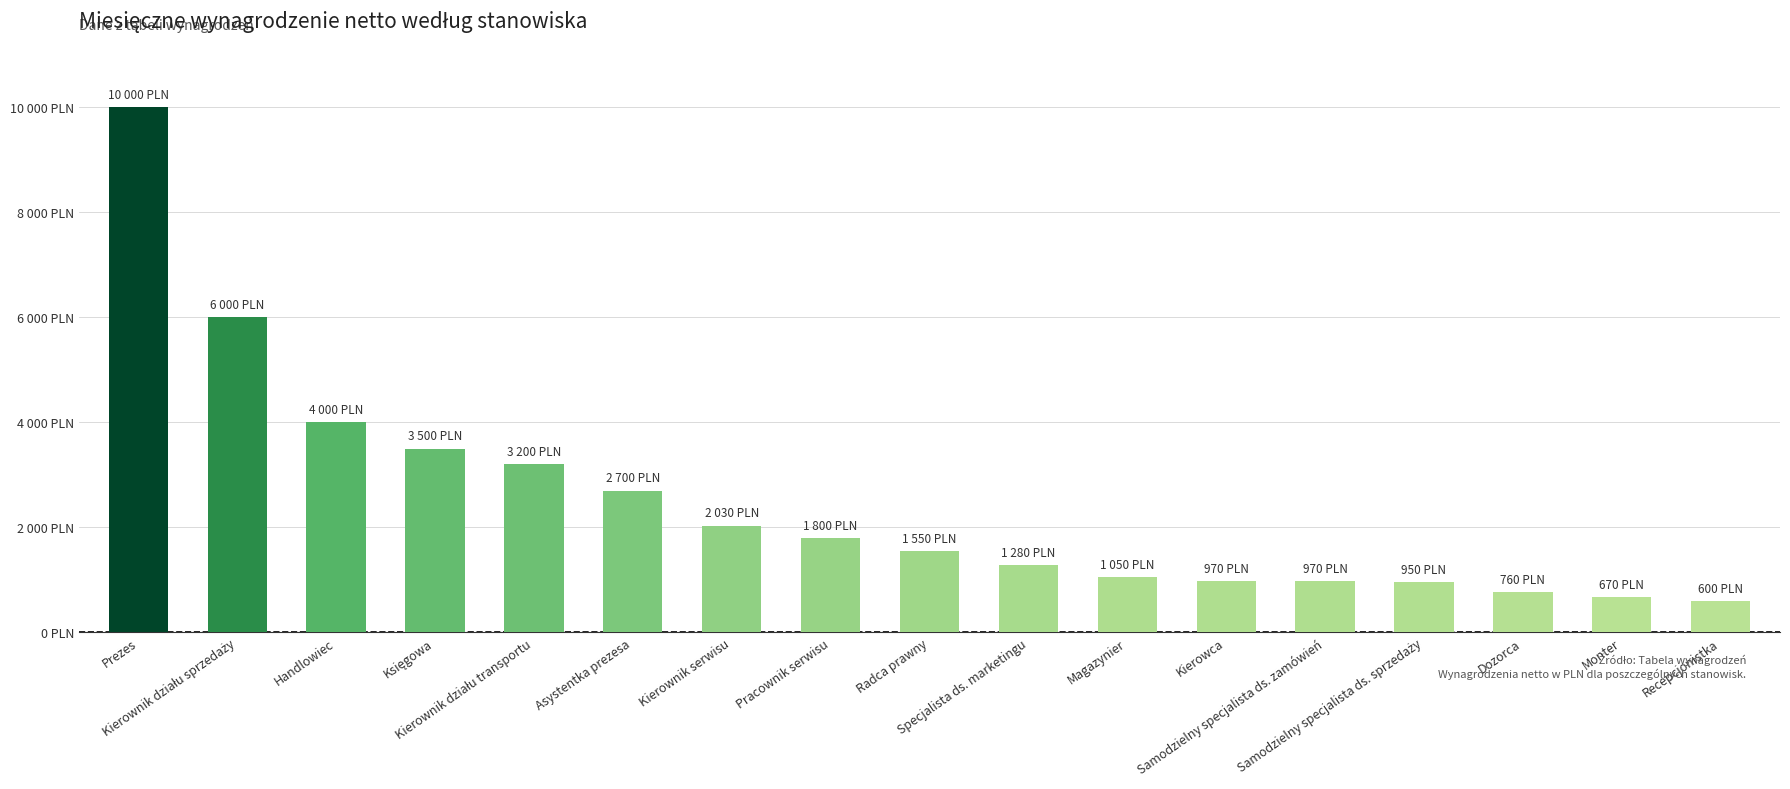

What is the change in value from Księgowa to Radca prawny?

-1950